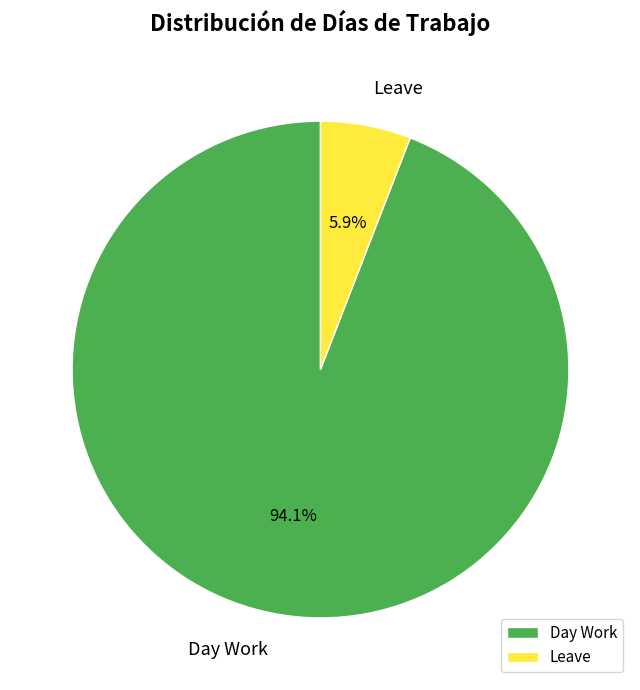

To the nearest percent, what is the difference between the largest and smallest slice percentages?

88%